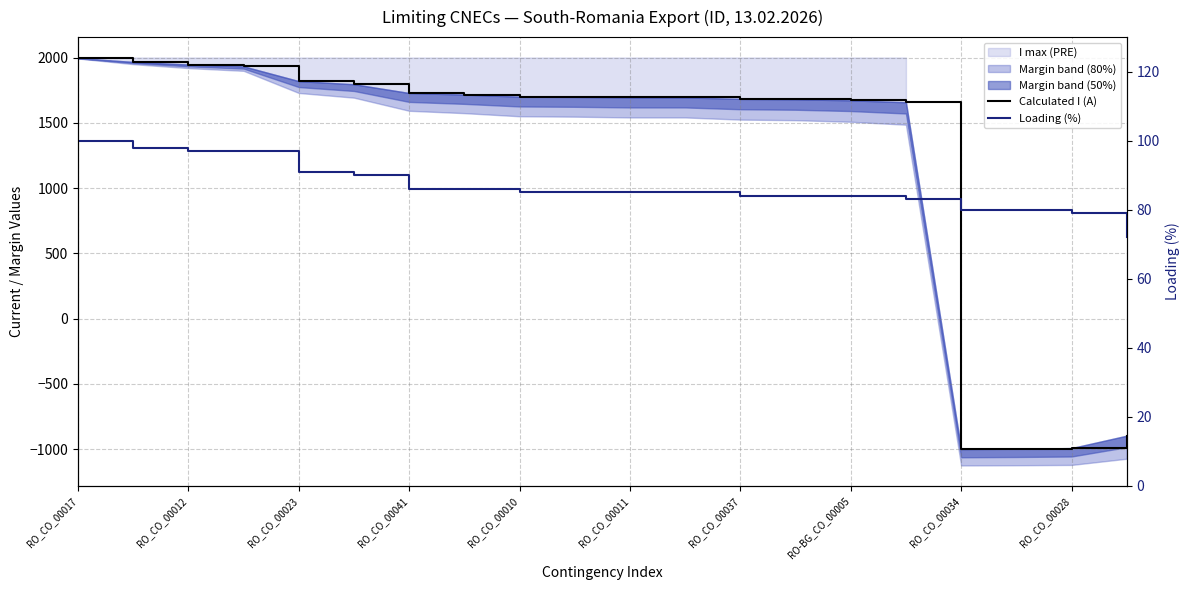

Where do Loading (%) and Calculated I (A) first cross each other?

15 and 16